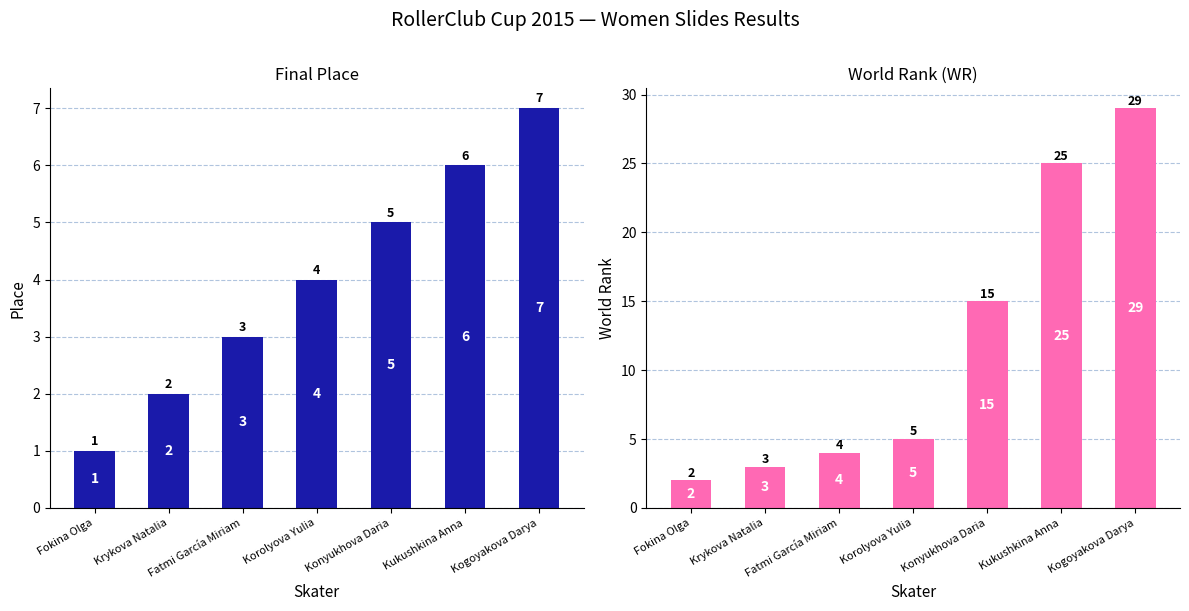

Between Kogoyakova Darya and Korolyova Yulia, which is larger?

Kogoyakova Darya